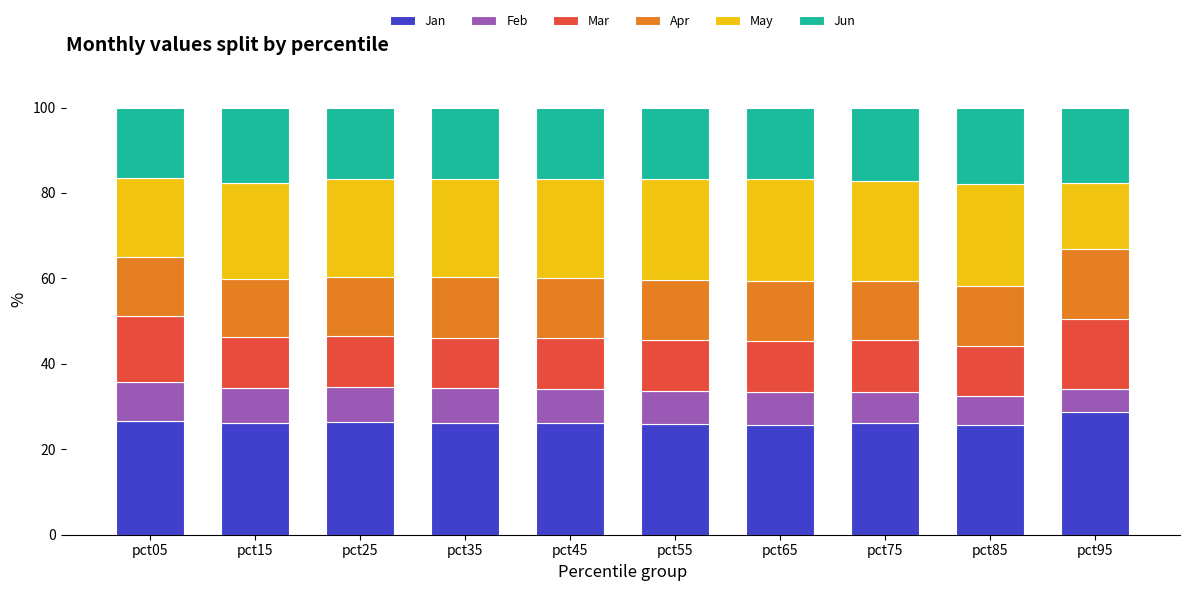

What is the total value across all series at pct25?

100.0